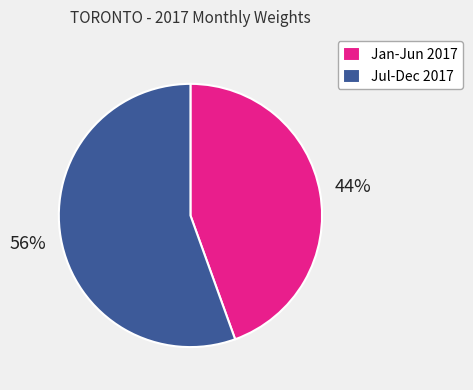

Rank the categories by value from lowest to highest.

Jan-Jun 2017, Jul-Dec 2017